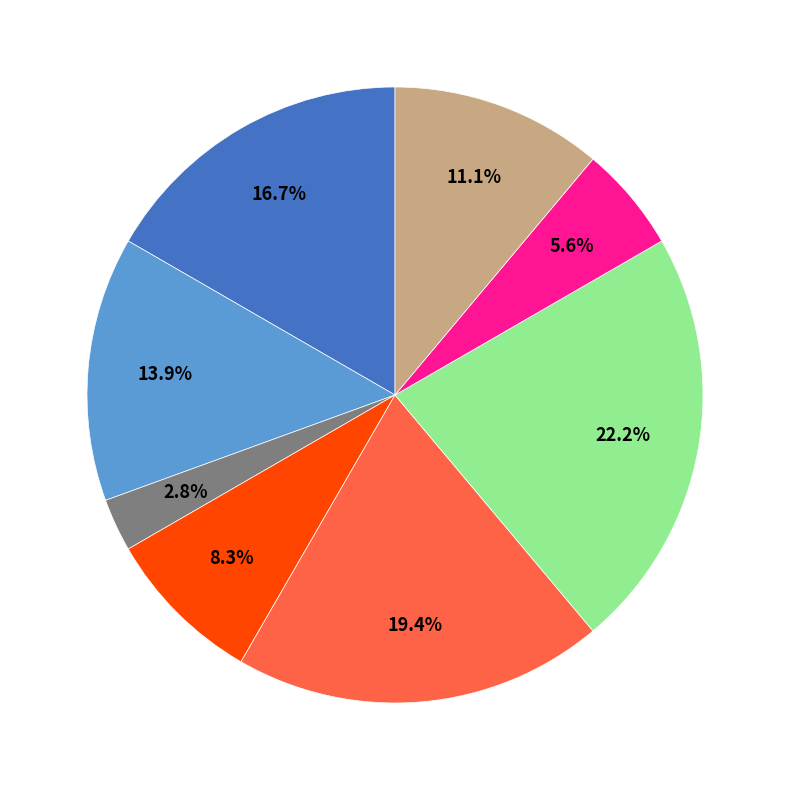

Is there any slice that represents more than half of the pie?

No